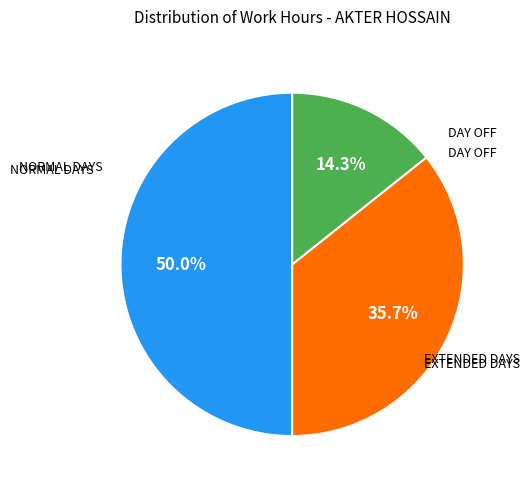

How many slices are in this pie chart?

3